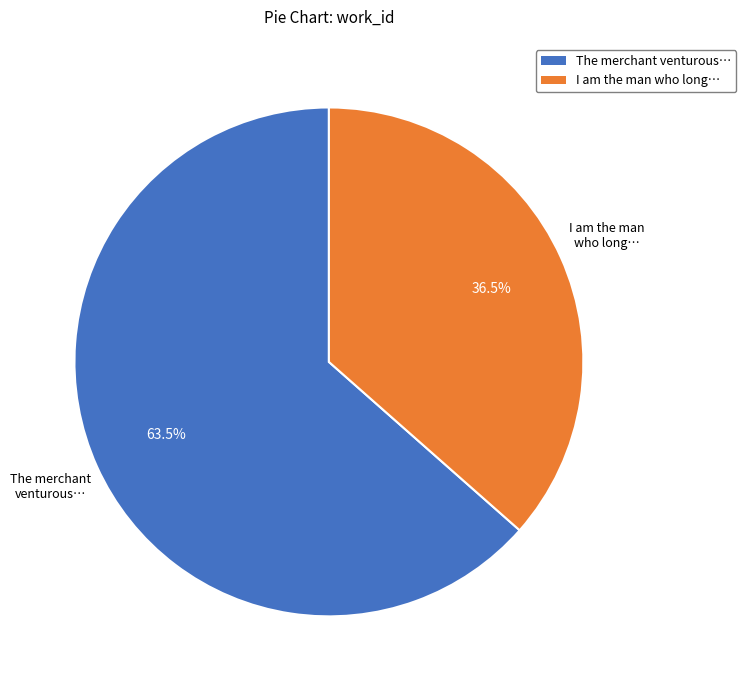

How many segments does this pie chart have?

2